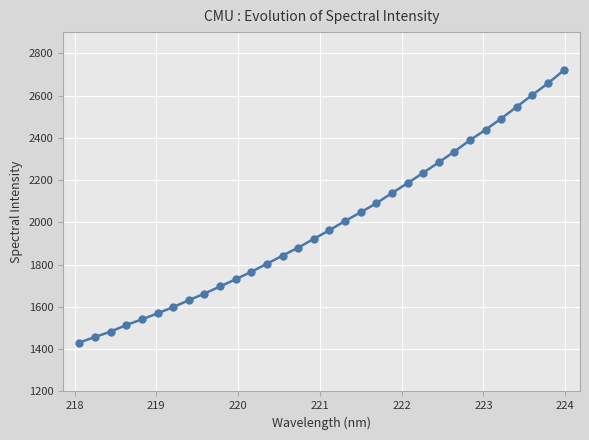

What is the difference between the maximum and minimum values?

1287.4